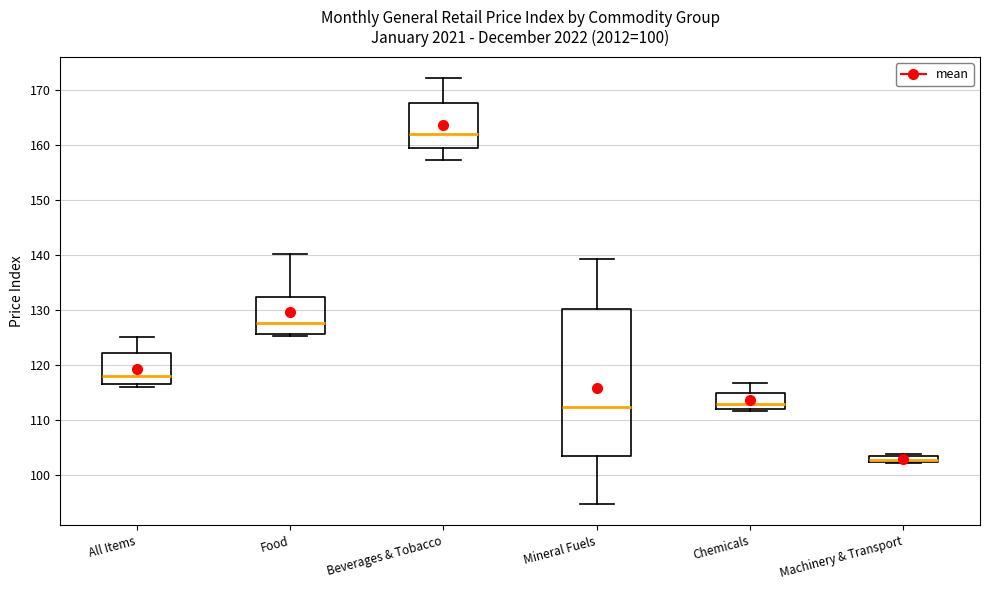

Which box's median line is the lowest?

Machinery & Transport